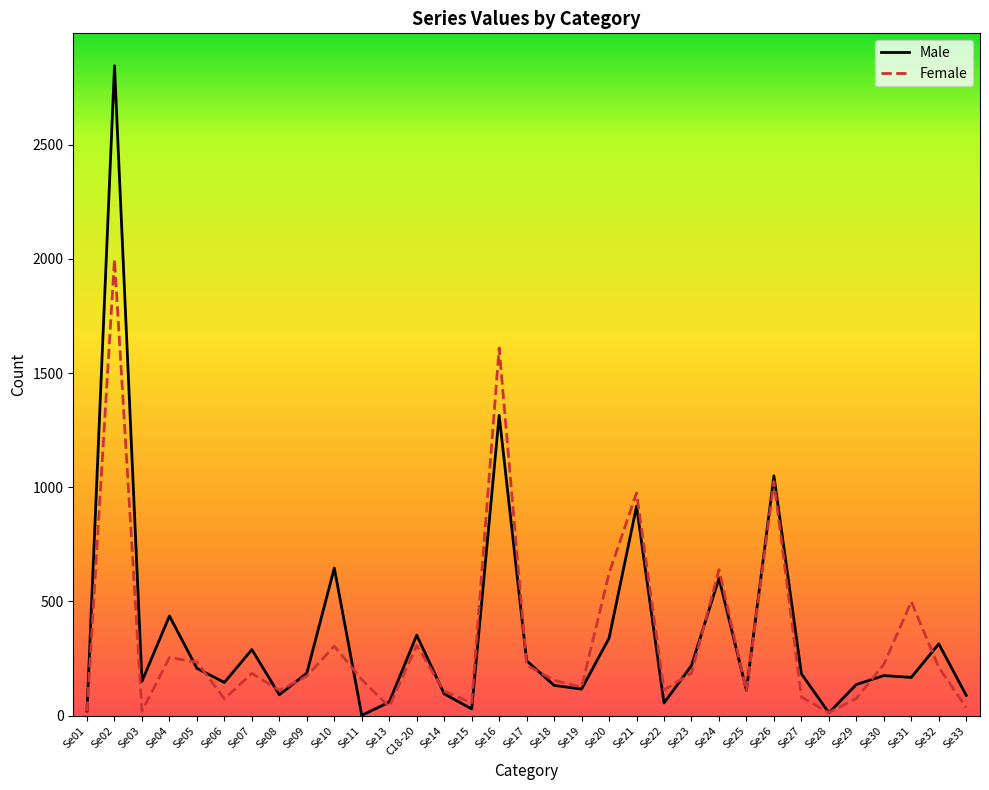

At which category is the sum across all series the highest?

Se02